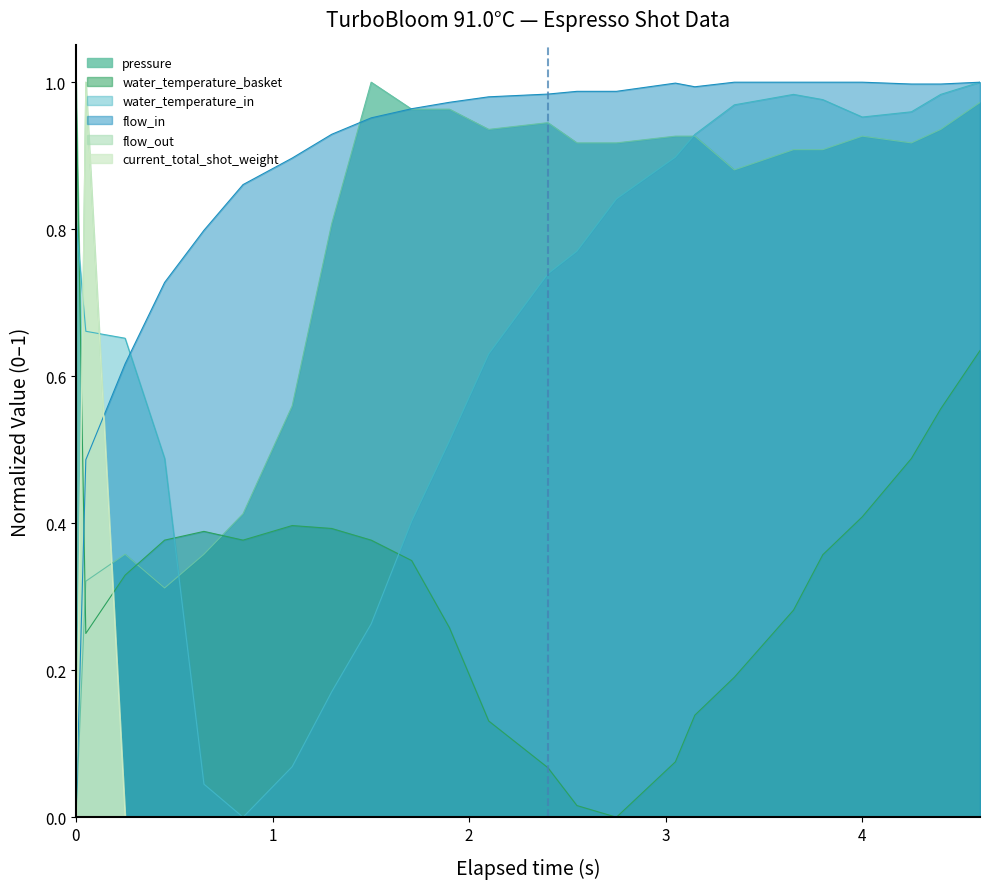

How many categories are shown in the chart?

24